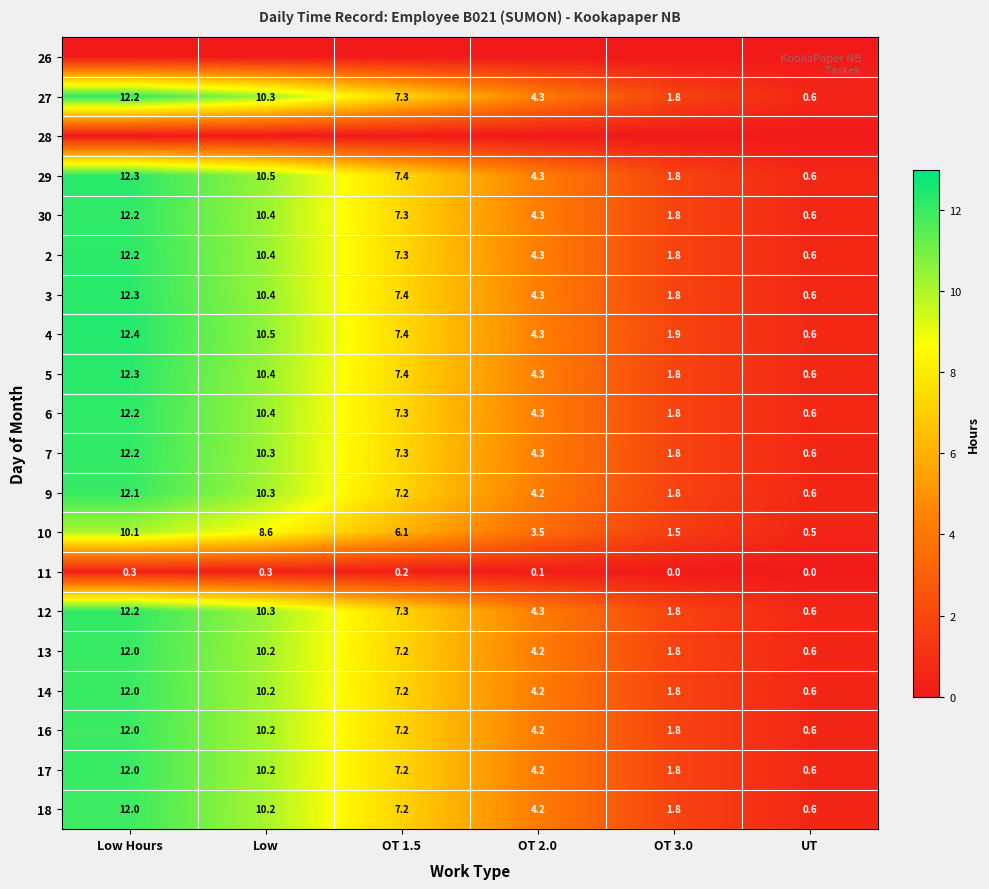

At which label does 18 reach its peak?

Low Hours